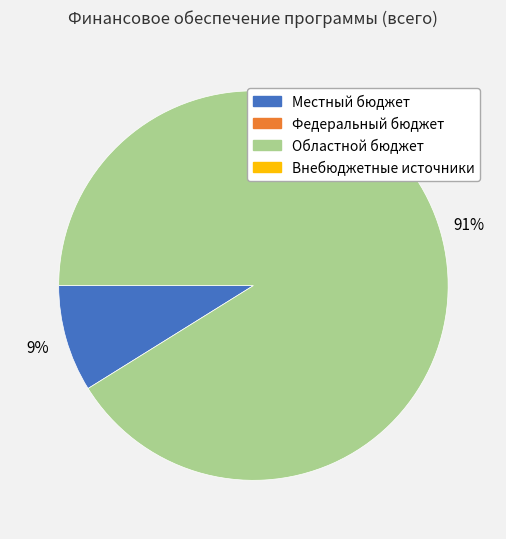

To the nearest percent, what is the difference between the largest and smallest slice percentages?

82%